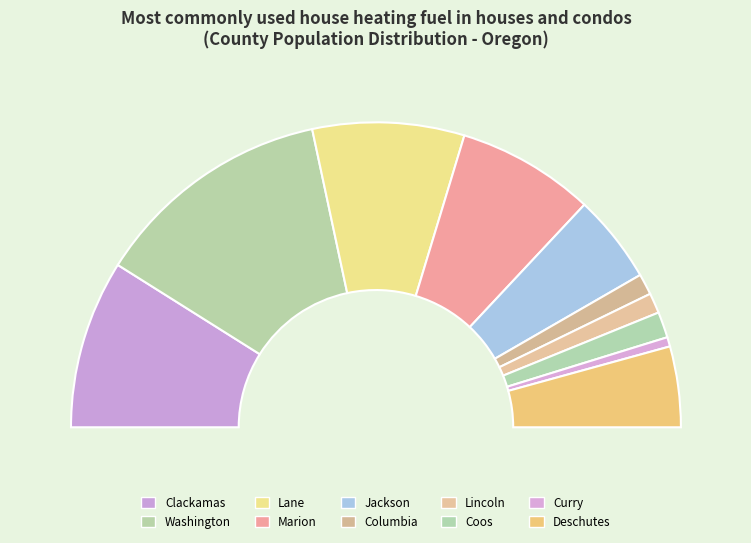

What percentage is the Washington slice, to the nearest percent?

25%